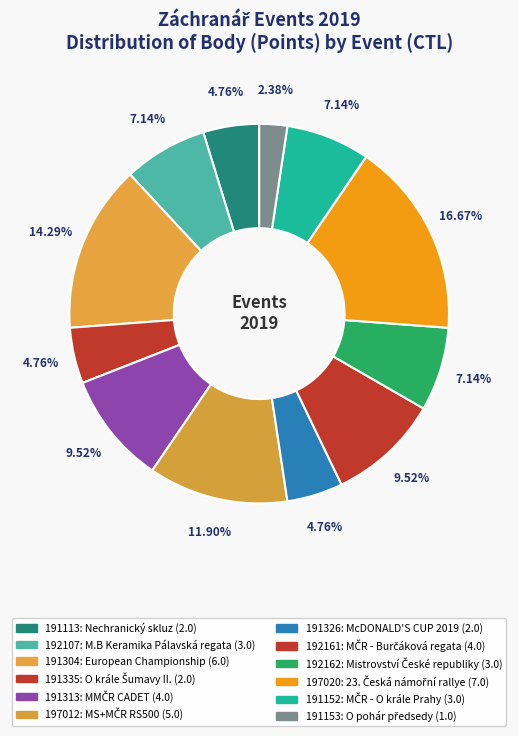

Which category has the smallest portion of the pie?

191153